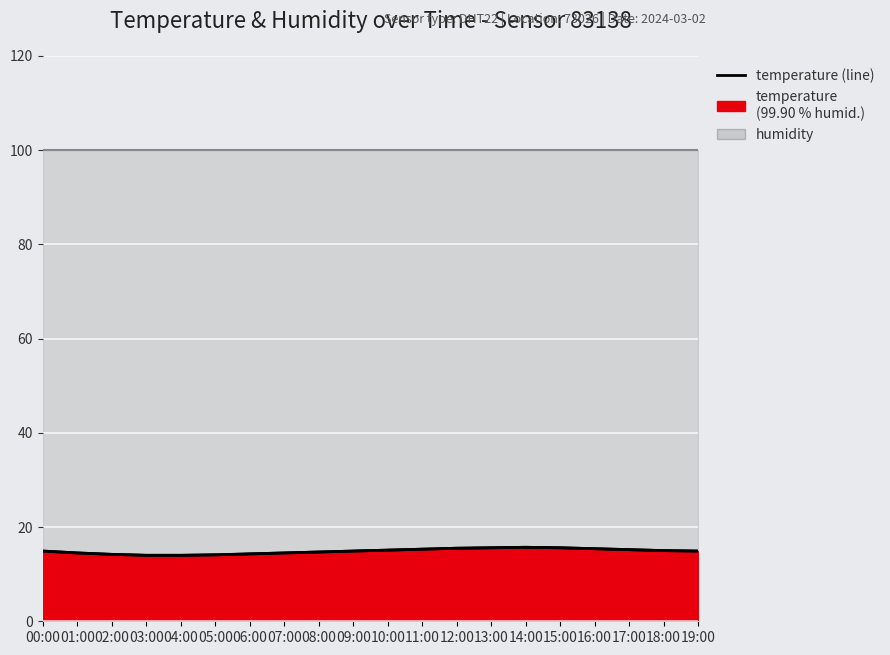

Rank the categories by value from highest to lowest.

14:00, 13:00, 15:00, 12:00, 16:00, 11:00, 17:00, 10:00, 18:00, 00:00, 09:00, 19:00, 08:00, 01:00, 07:00, 06:00, 02:00, 05:00, 03:00, 04:00